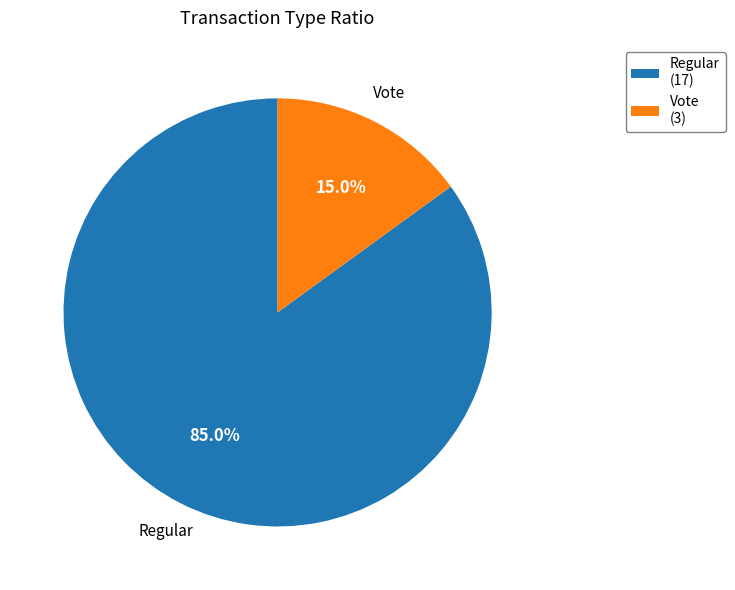

Which slice is the smallest?

Vote